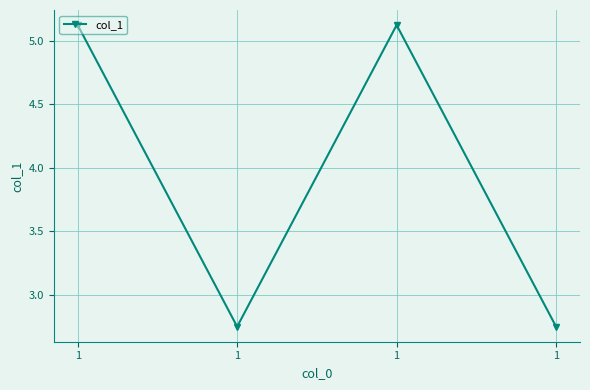

Which category has the highest value across all series?

1